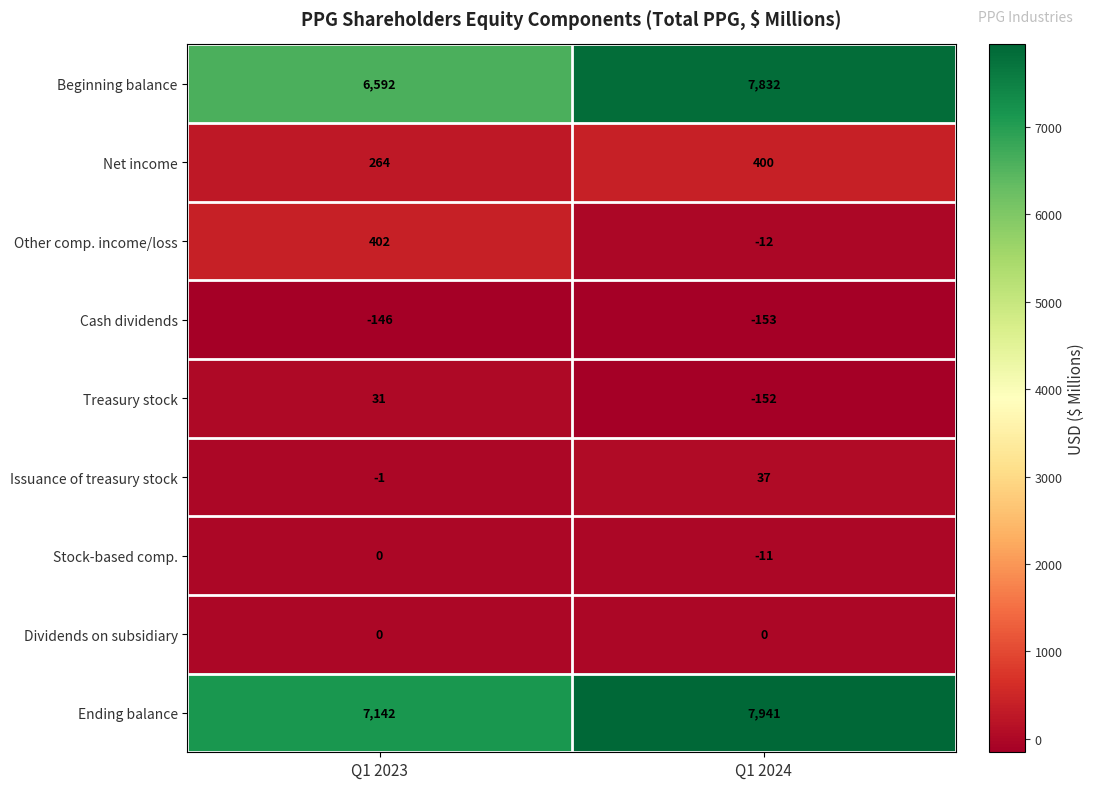

The Other comp. income/loss series shows -12 at Q1 2024. True or false?

True